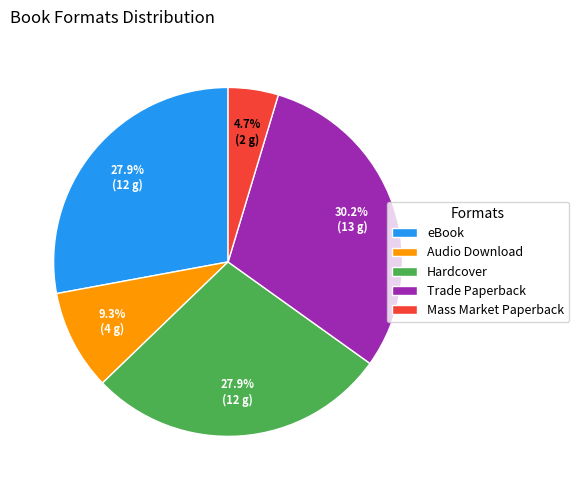

How many slices are in this pie chart?

5